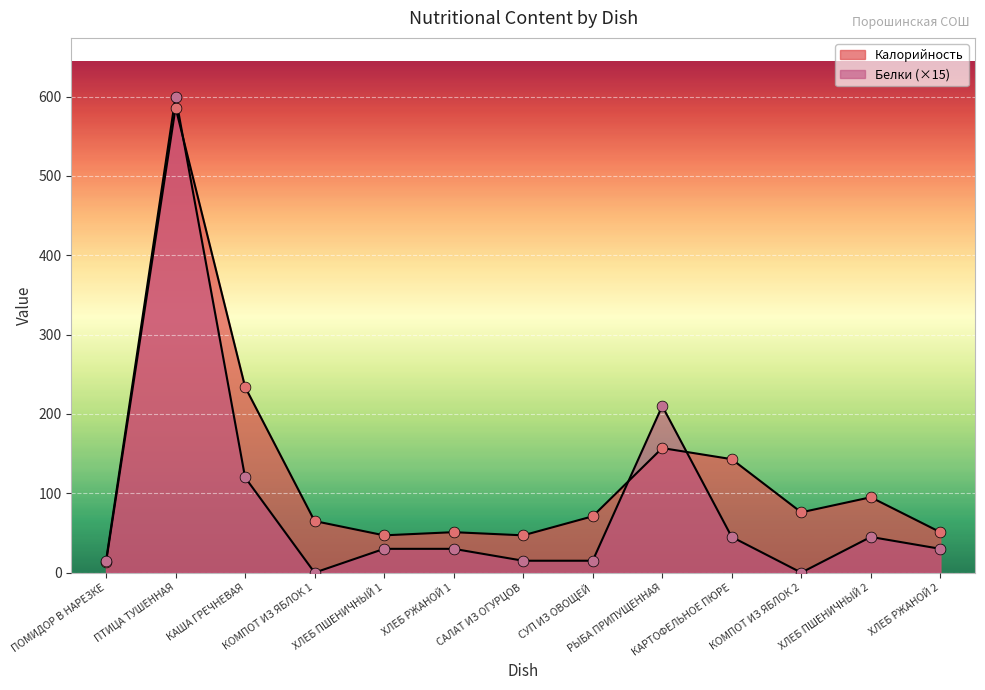

At how many categories does at least one series exceed 555?

1